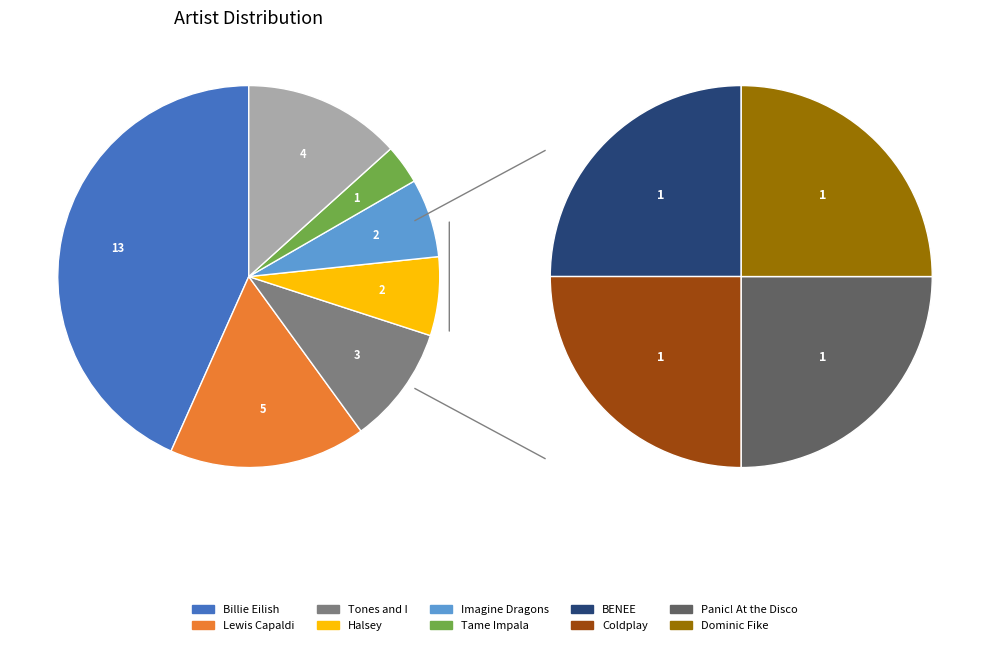

Rank the categories by value from lowest to highest.

Tame Impala, BENEE, Coldplay, Panic! At the Disco, Dominic Fike, Halsey, Imagine Dragons, Tones and I, Lewis Capaldi, Billie Eilish